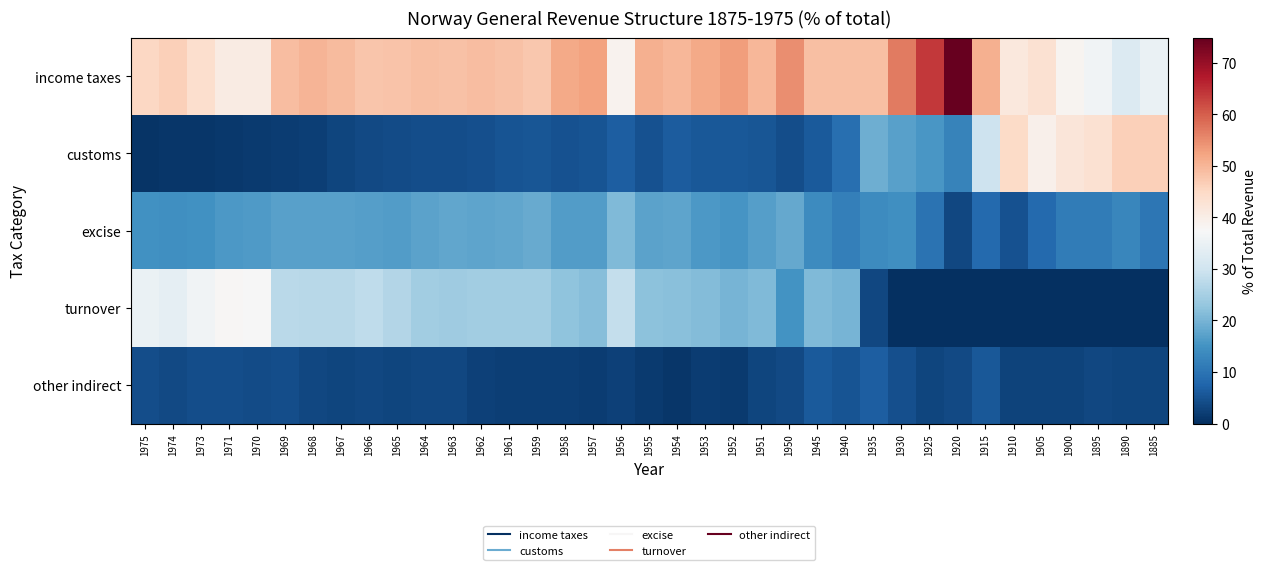

Which has a higher value, 1895 or 1964?

1964